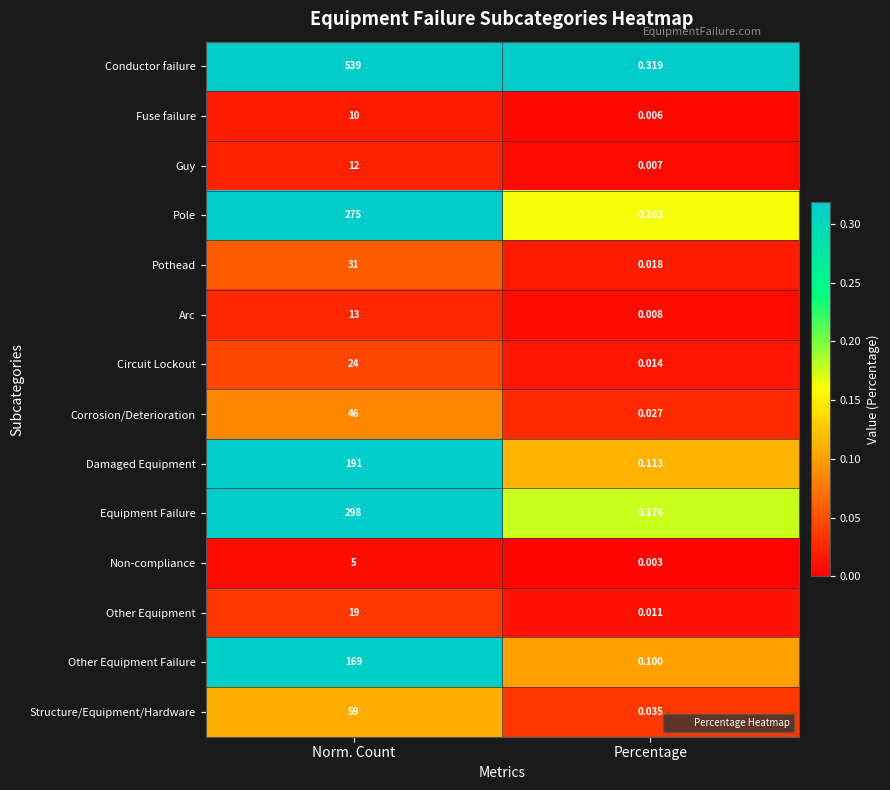

Is the value of Guy at Norm. Count greater than the value of Circuit Lockout at Percentage?

Yes